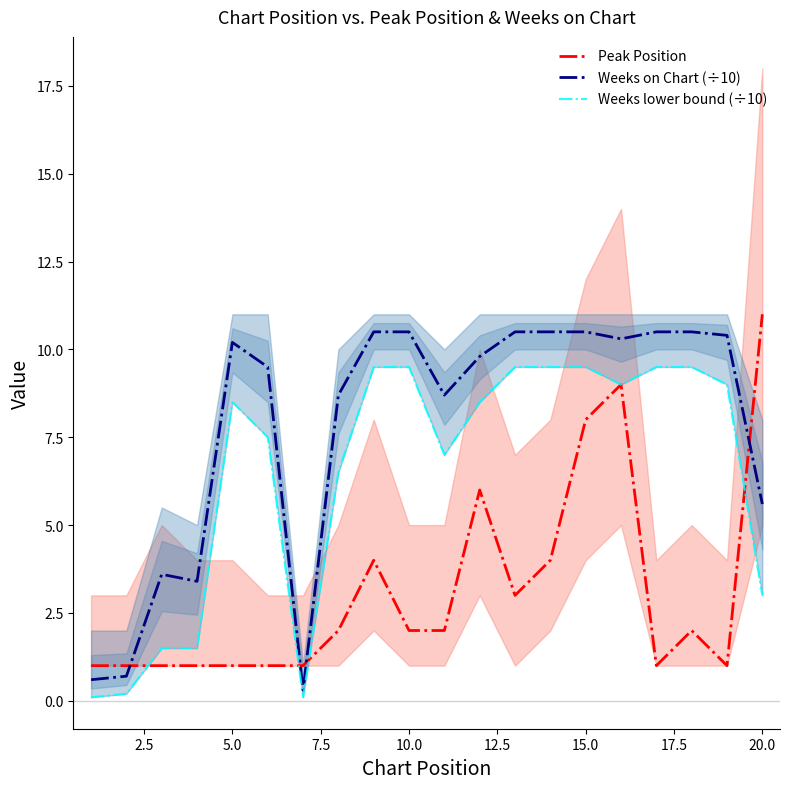

The Peak Position series shows 1.6 at 20.0. True or false?

False